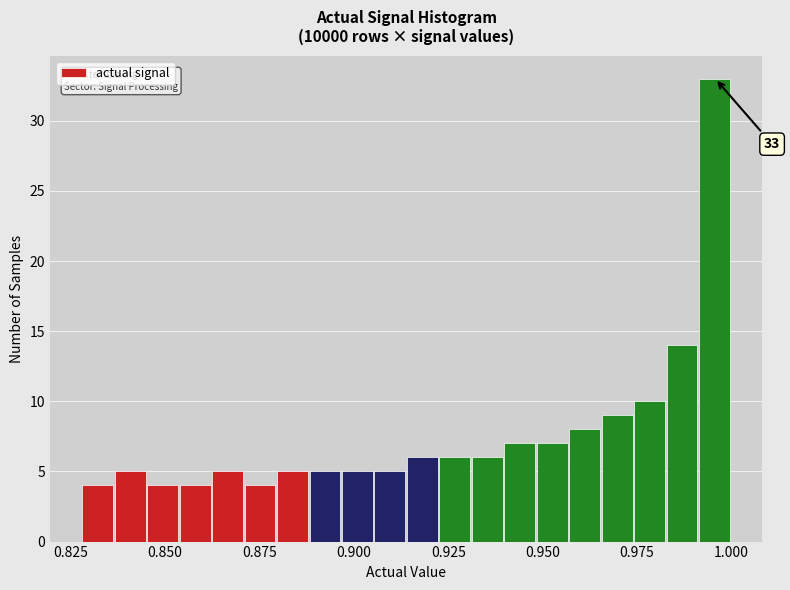

Read against the x-axis, roughly where is the centre of the tallest bar?

0.995